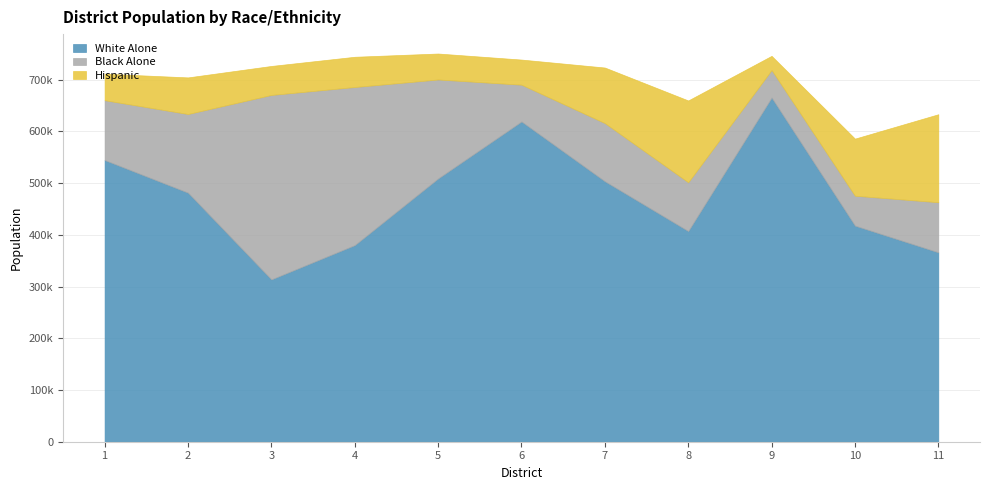

Which series changed the most between 2 and 11?

White Alone